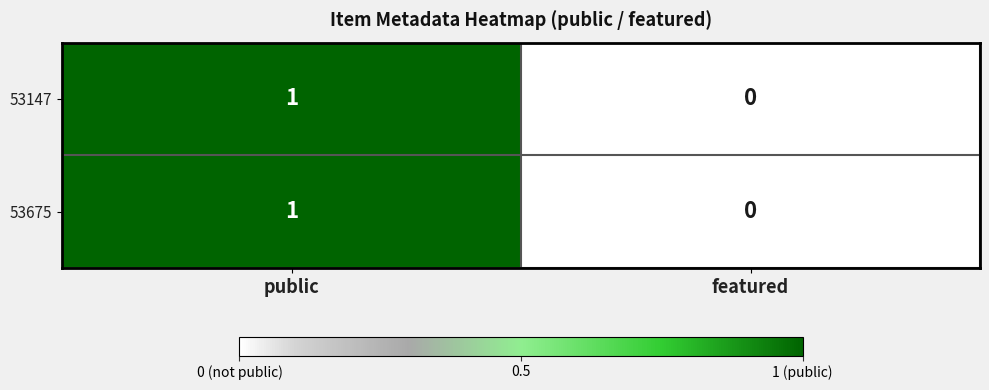

At which label is 53675 closest to 0?

featured